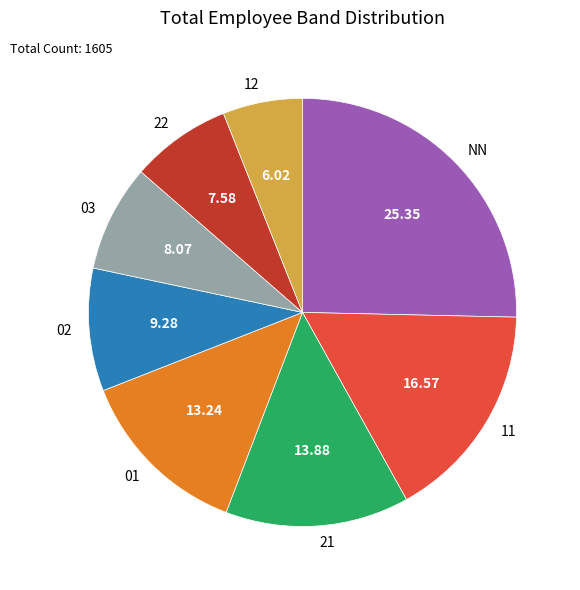

Which category has the biggest portion of the pie?

NN